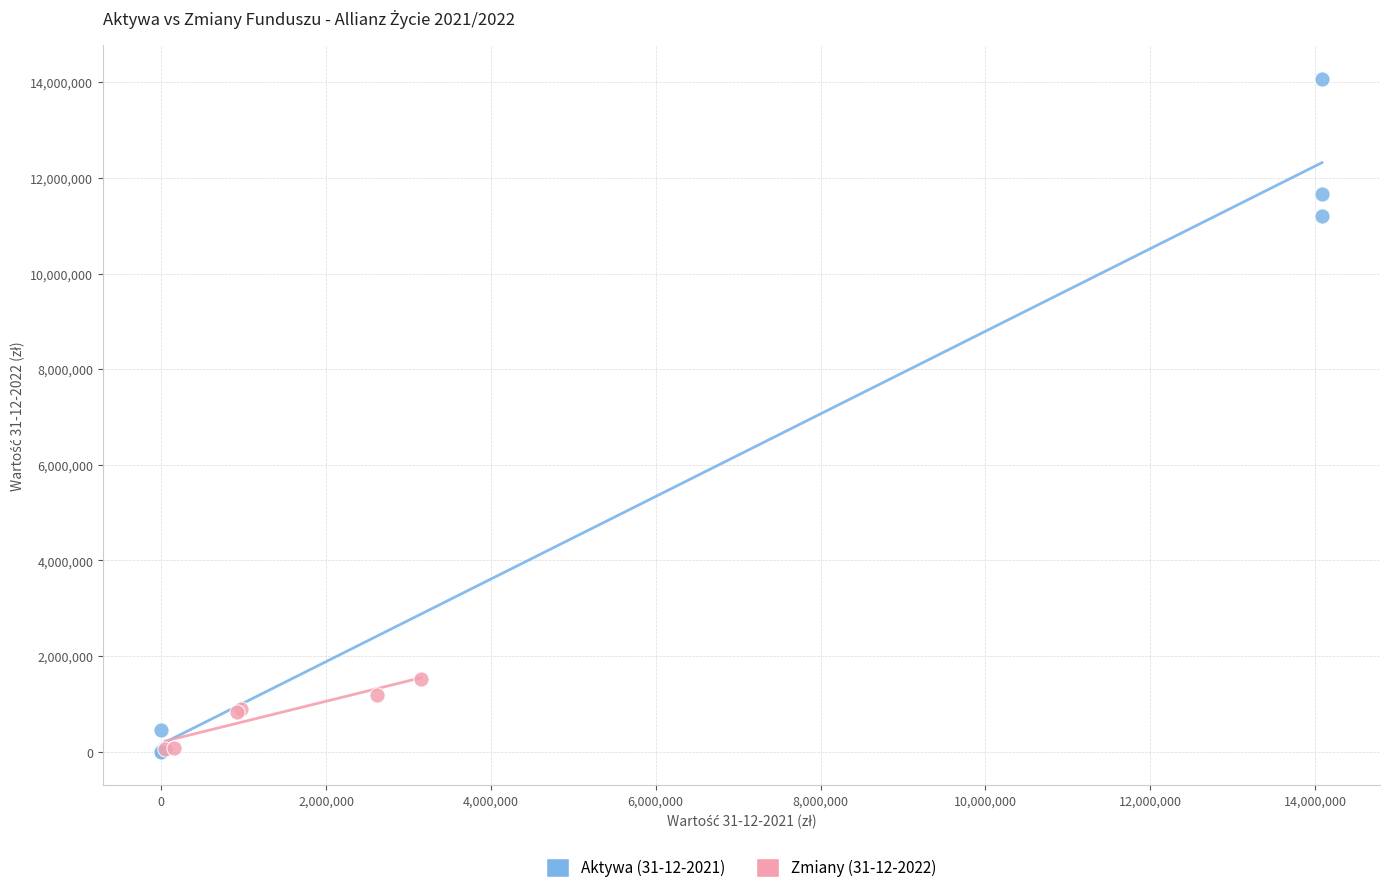

Which series contains the highest Y value?

Aktywa (31-12-2021)